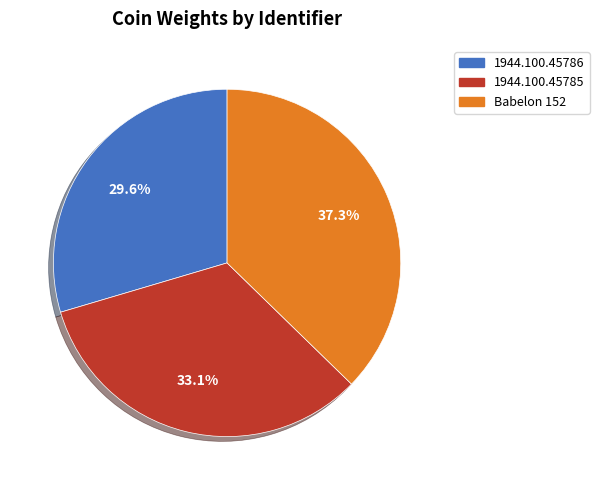

Approximately how many times larger is the value at 1944.100.45785 compared to 1944.100.45786?

1.1